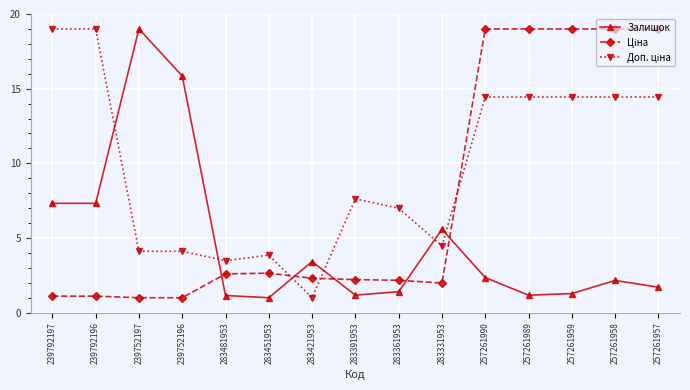

How many distinct data groups are displayed?

3